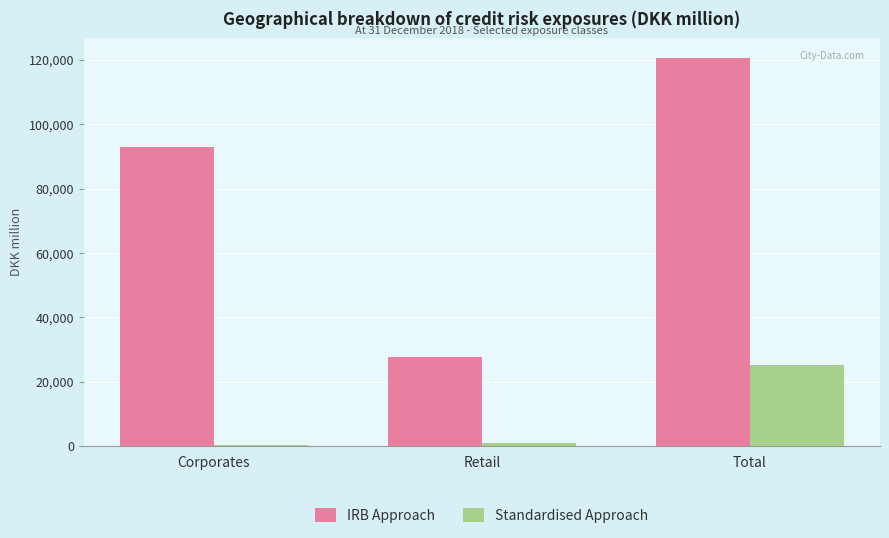

What position from the left is Retail?

2